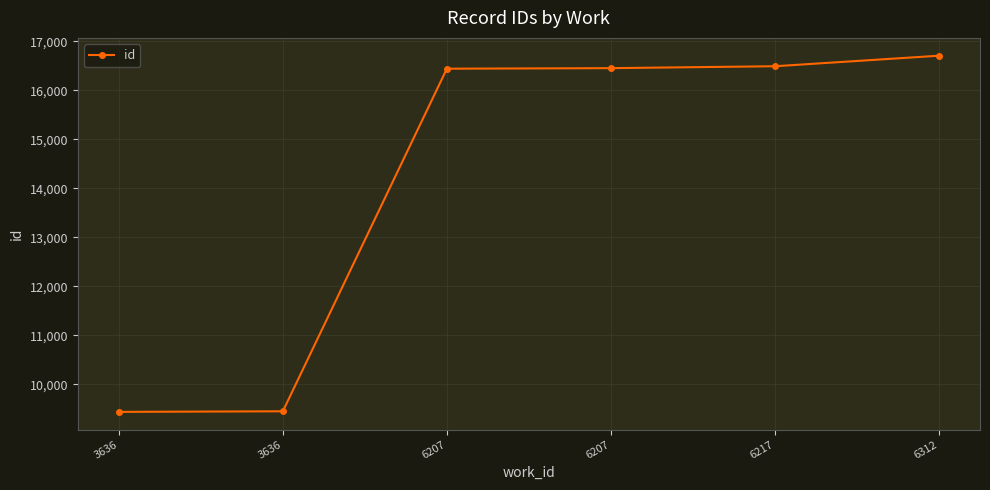

Approximately how many times larger is the value at 6207 compared to 6312?

1.0